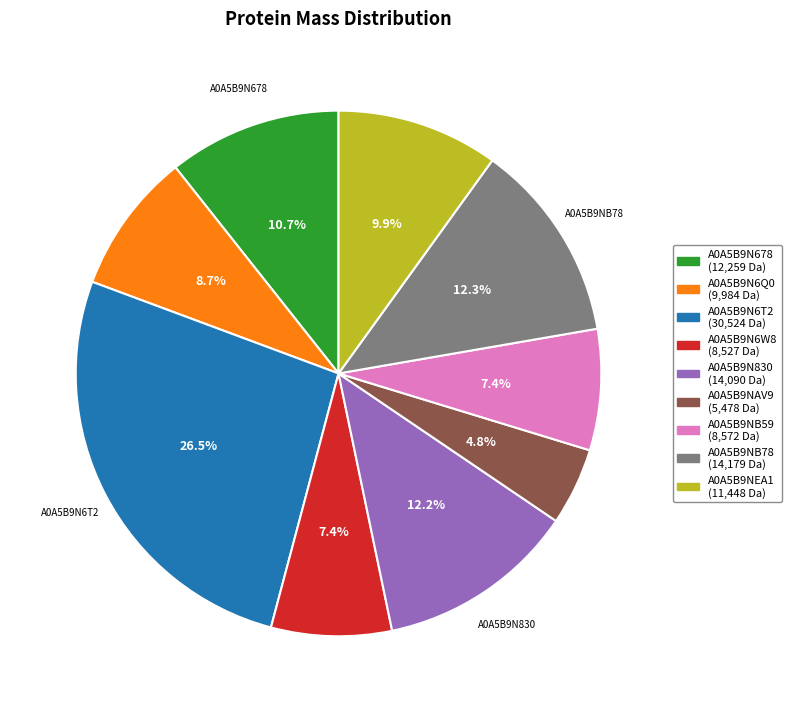

Is there any slice that represents more than half of the pie?

No